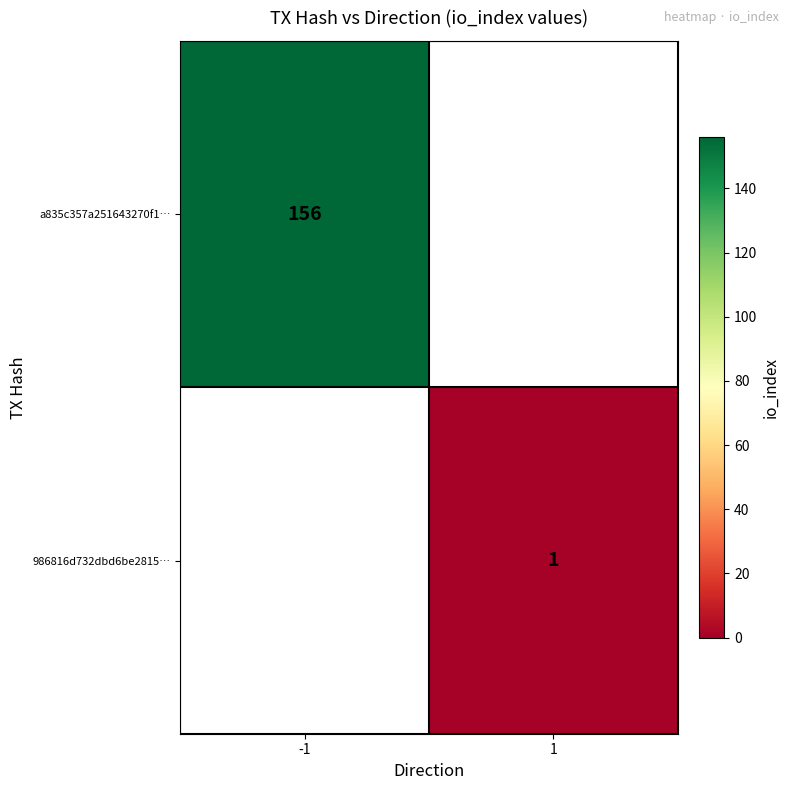

The a835c357a251643270f1… series shows 156 at -1. True or false?

True